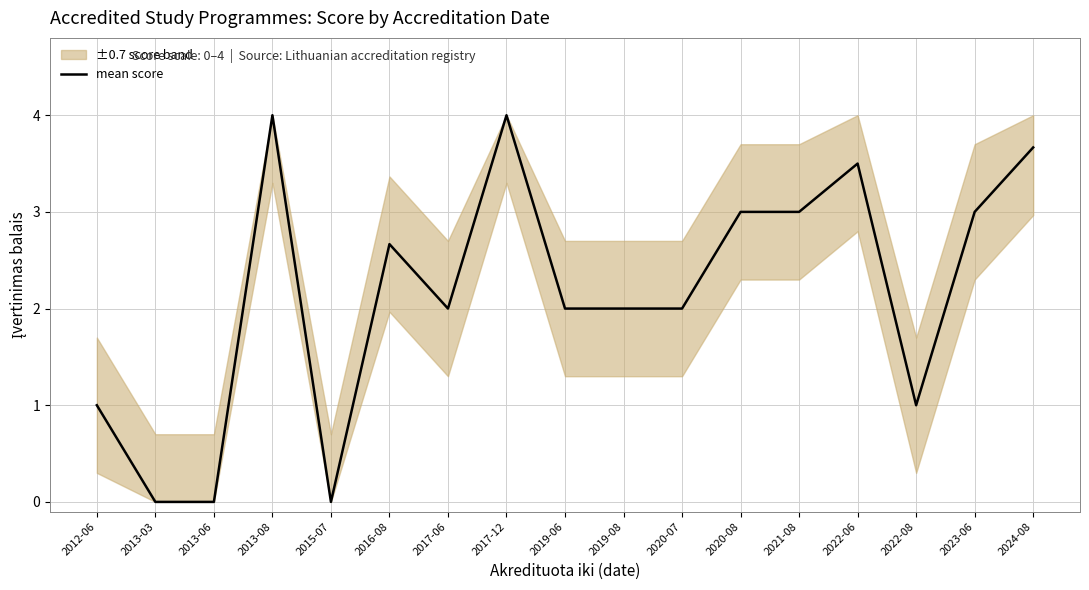

What position from the left is 2013-08?

4